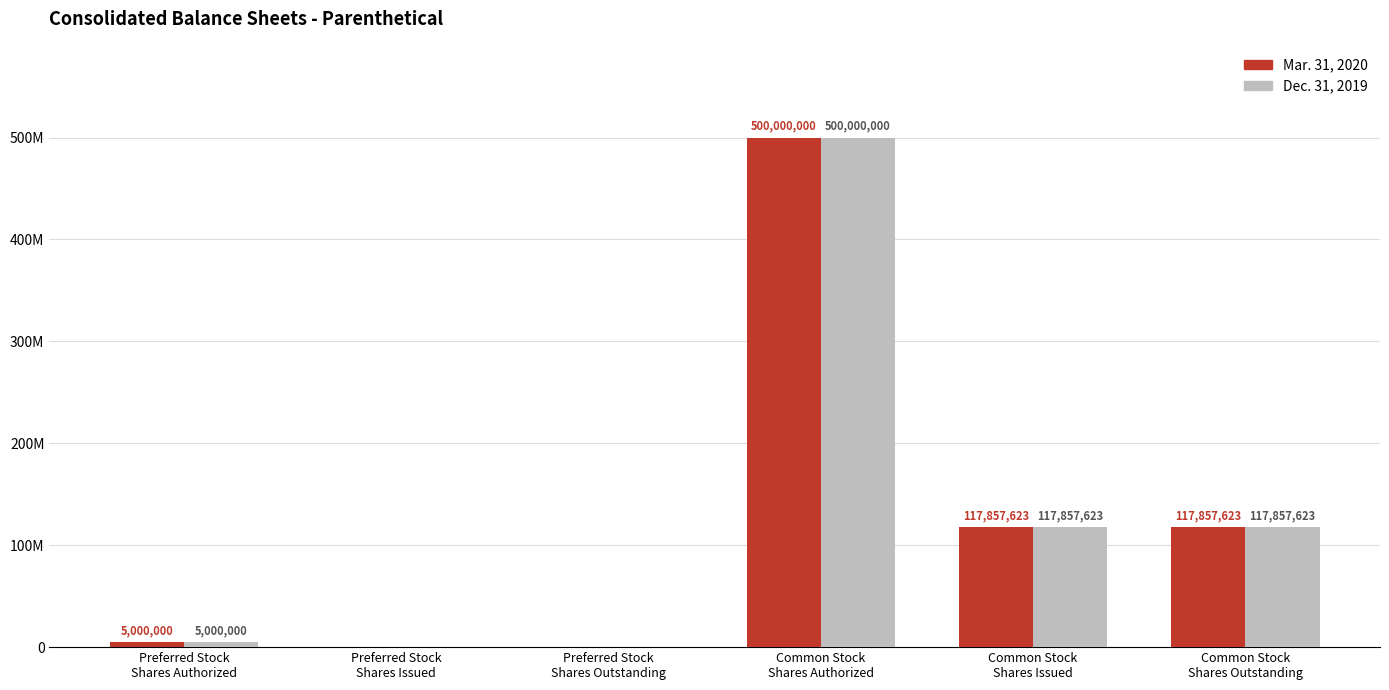

What is the greatest value displayed?

500000000